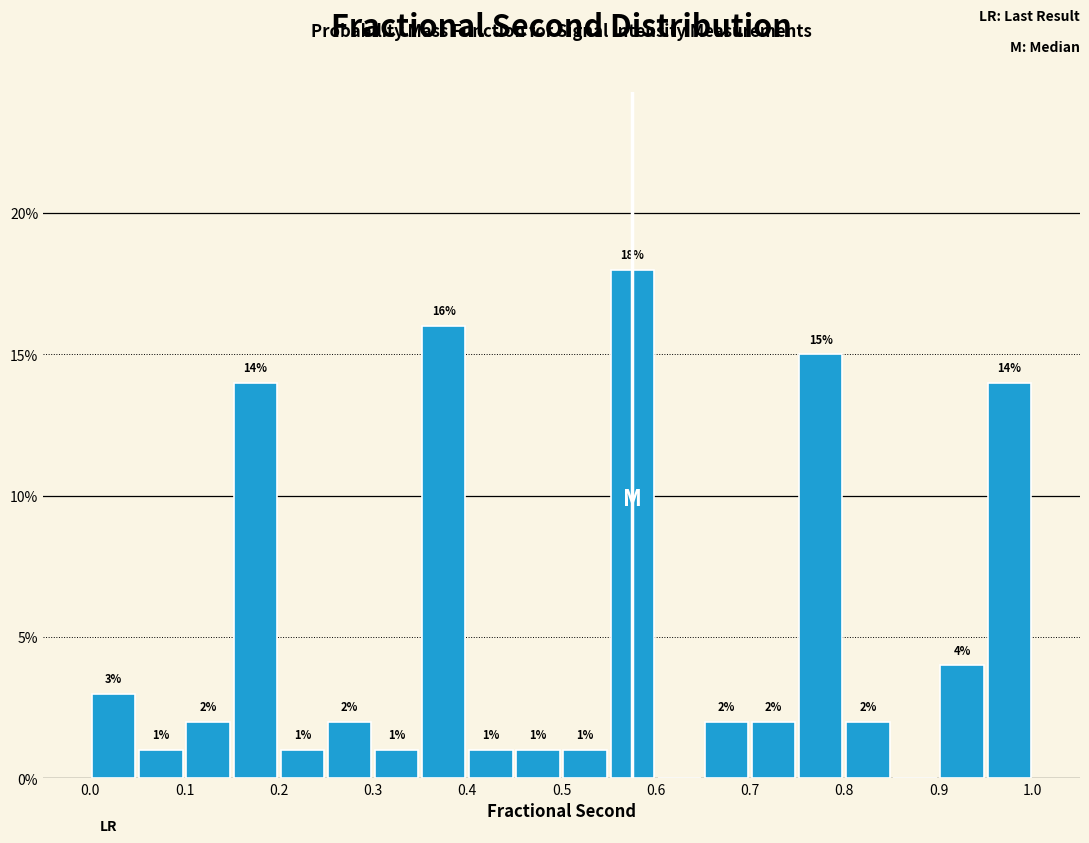

Which range on the x-axis has the tallest bar?

0.55 to 0.60